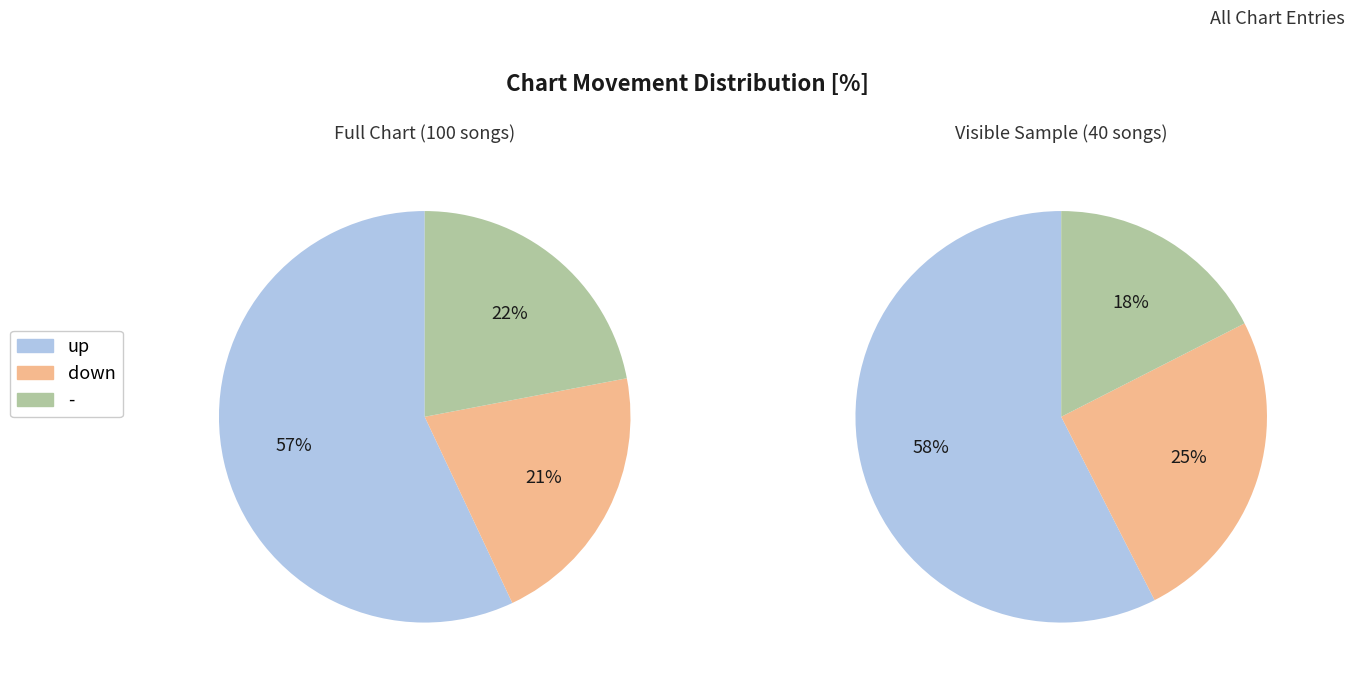

Is it true that - is 28% of the pie?

False